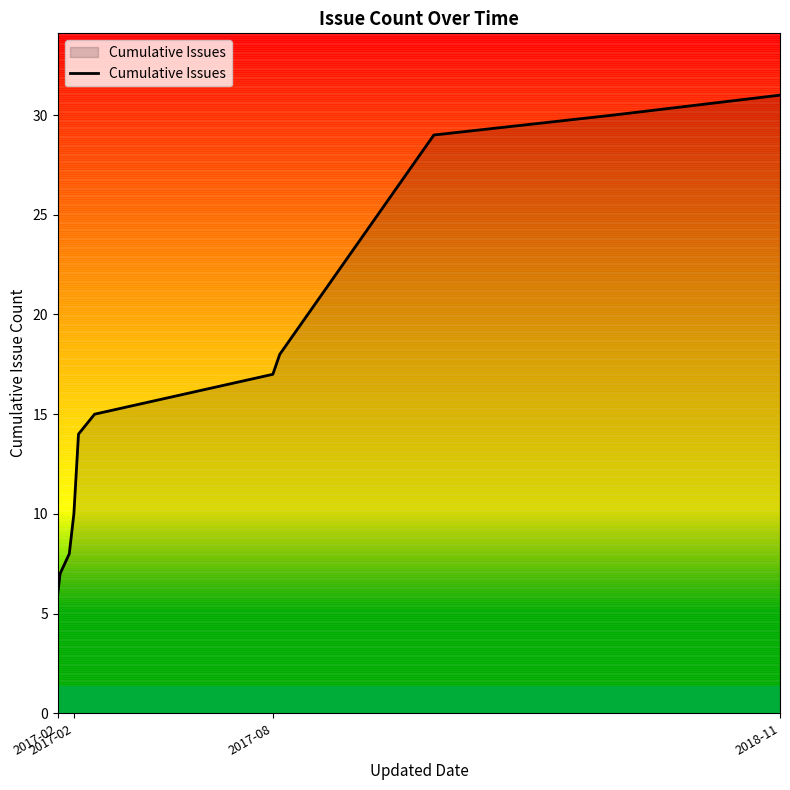

What is the average value?

16